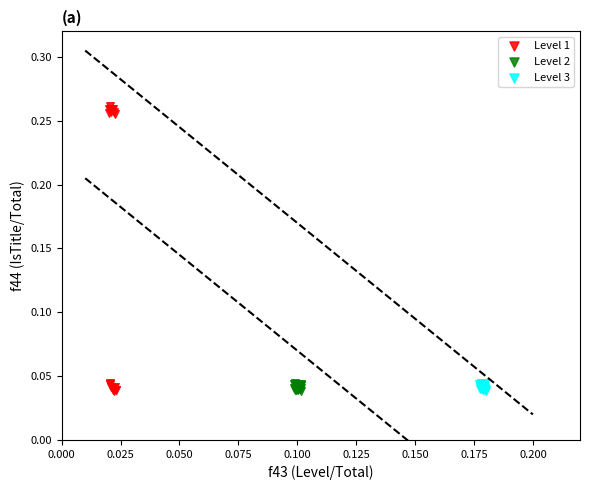

Which series reaches the maximum Y coordinate?

Level 1